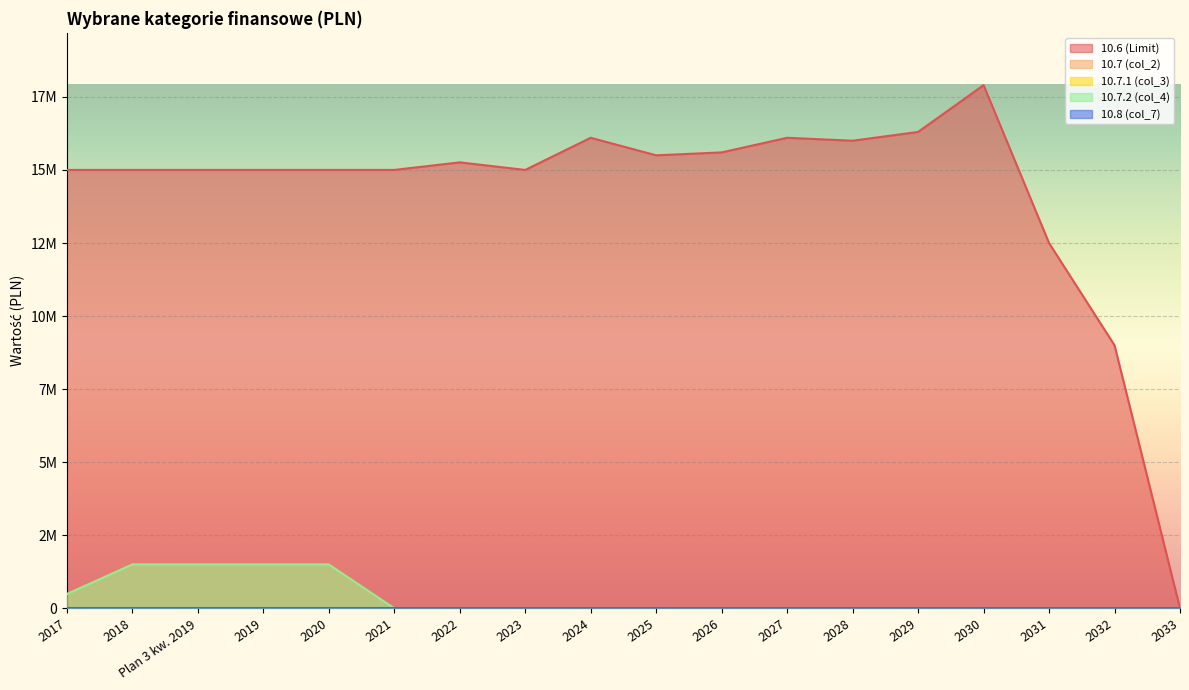

Reading left to right, list all the values displayed in this chart.

10.6 (Limit): 15000000	15000000	15000000	15000000	15000000	15000000	15259000	15000000	16100000	15500000	15600000	16100000	16000000	16300000	17900000	12500000	9000000	0
10.7 (col_2): 488000	1500000	1500000	1500000	1500000	0	0	0	0	0	0	0	0	0	0	0	0	0
10.7.2 (col_4): 488000	1500000	1500000	1500000	1500000	0	0	0	0	0	0	0	0	0	0	0	0	0